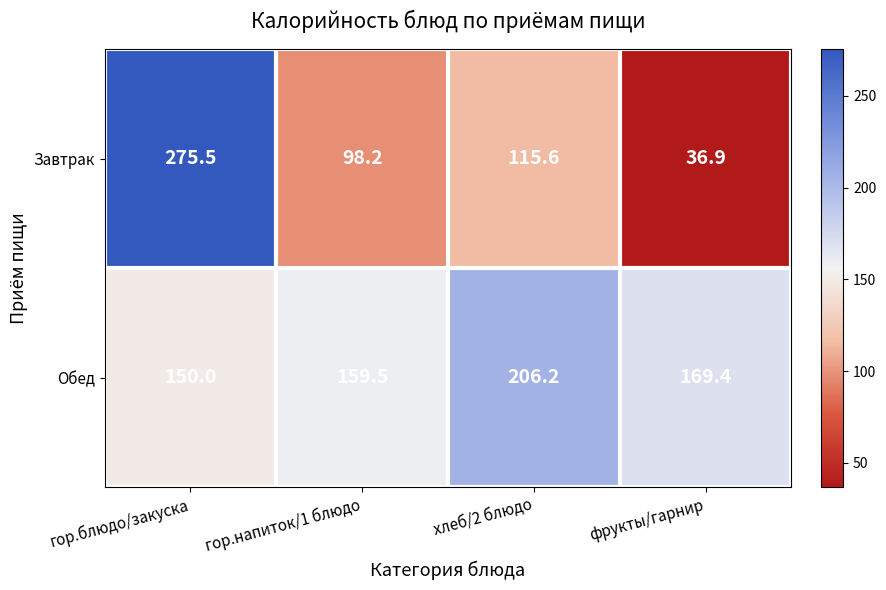

The Обед series shows 291.2 at фрукты/гарнир. True or false?

False